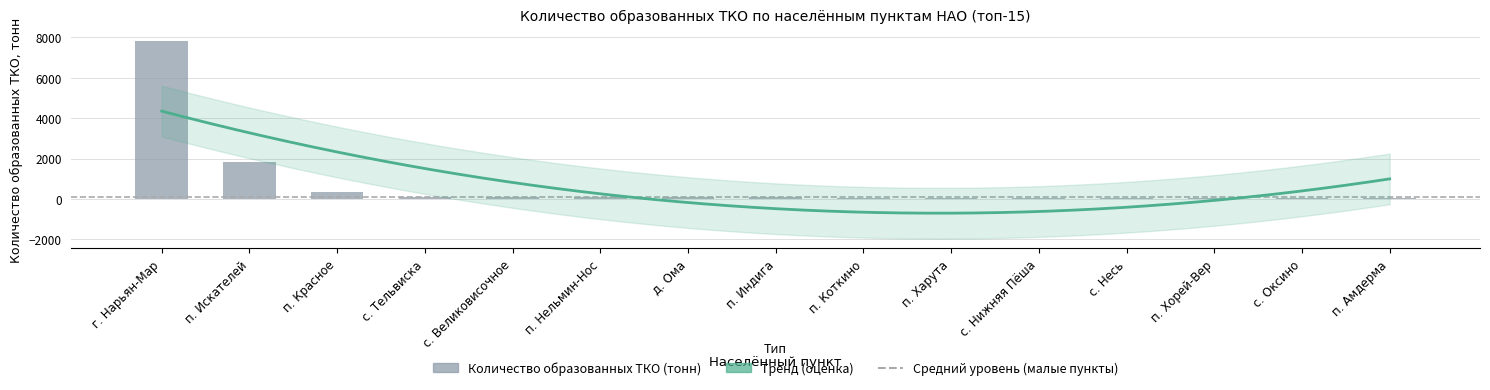

Reading left to right, what are all the values shown in this chart?

г. Нарьян-Мар=7808.6	п. Искателей=1847.9	п. Красное=351.0	с. Тельвиска=112.0	с. Великовисочное=86.8	п. Нельмин-Нос=86.4	д. Ома=85.3	п. Индига=85.0	п. Коткино=59.6	п. Харута=58.2	с. Нижняя Пёша=54.9	с. Несь=50.2	п. Хорей-Вер=46.7	с. Оксино=45.1	п. Амдерма=44.7